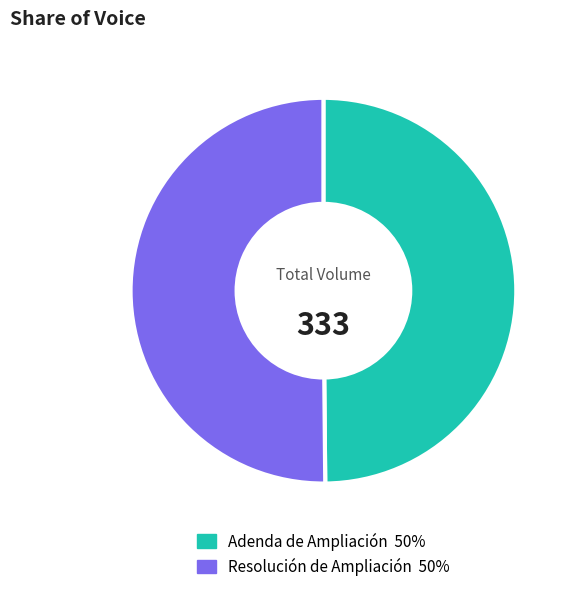

How many segments does this pie chart have?

2